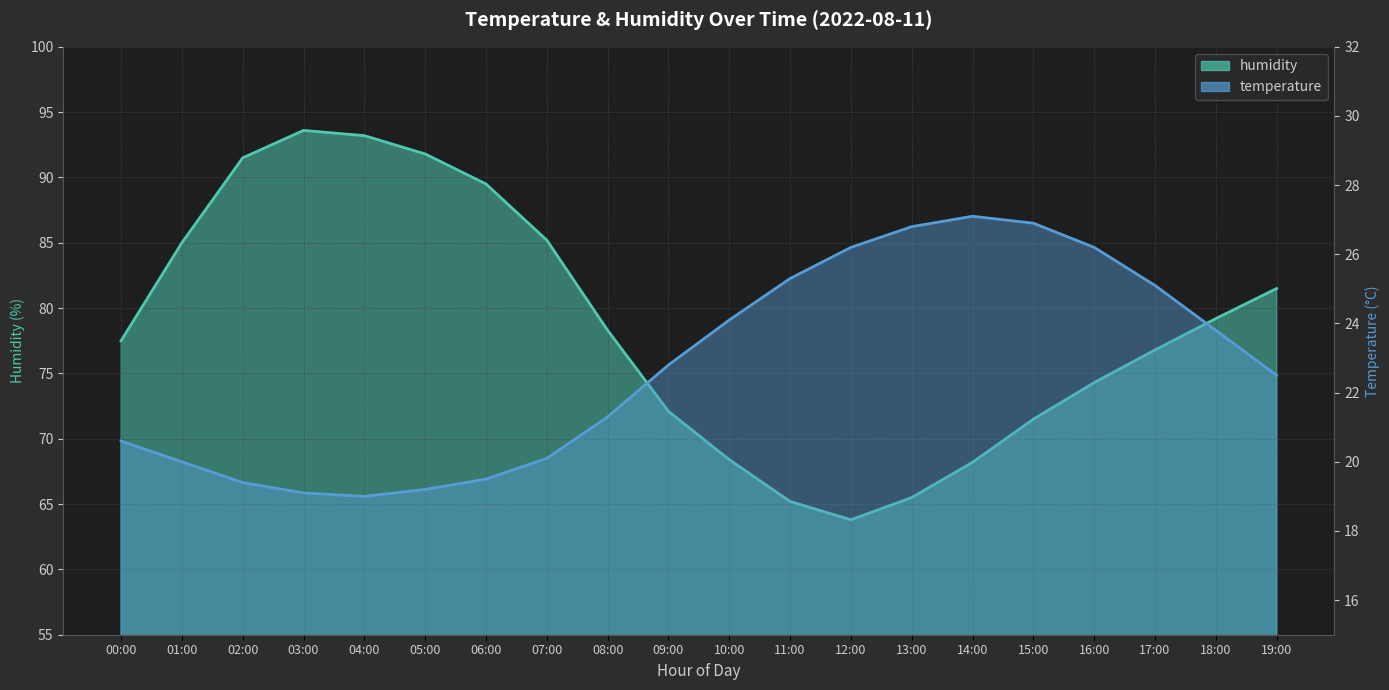

What is the difference between the temperature values at 01:00 and 10:00?

4.1